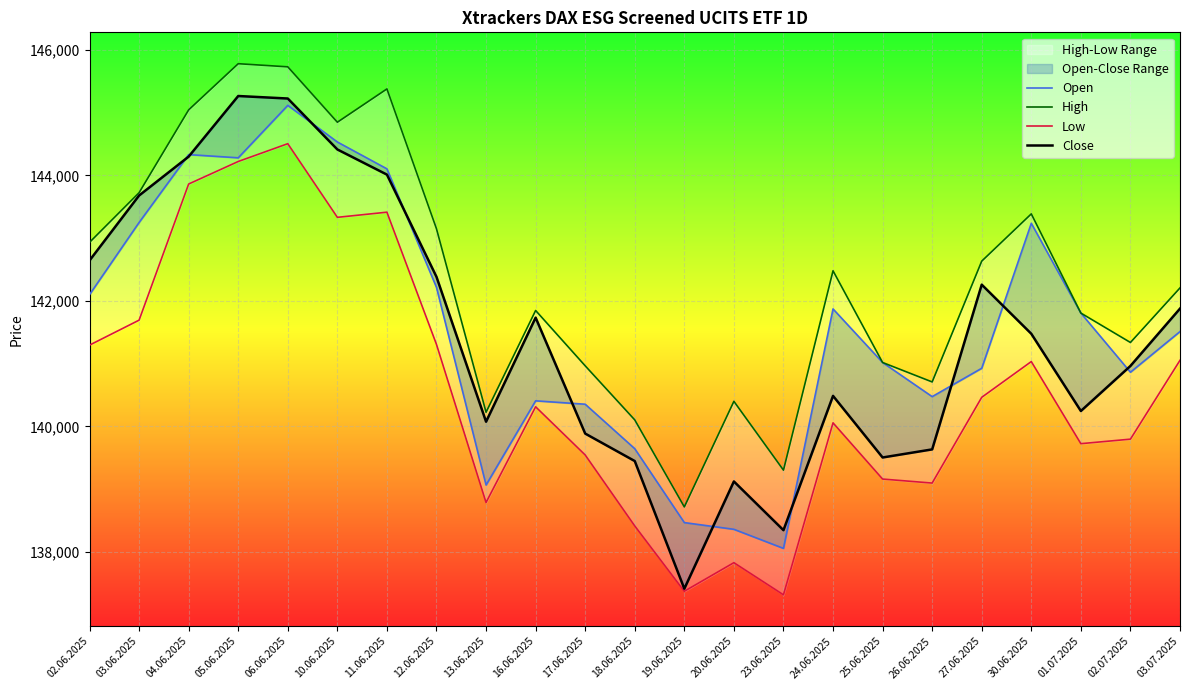

How many data points in Low are less than 140311?

11